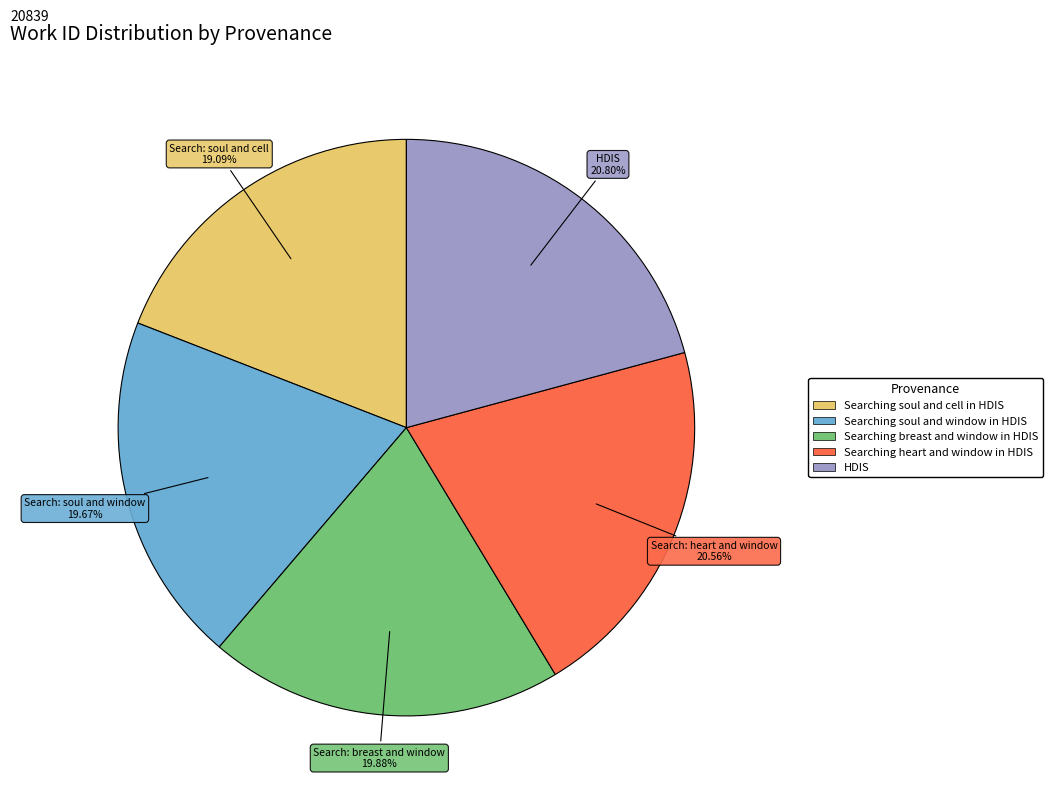

The Searching heart and window in HDIS slice represents 21% of the pie. True or false?

True